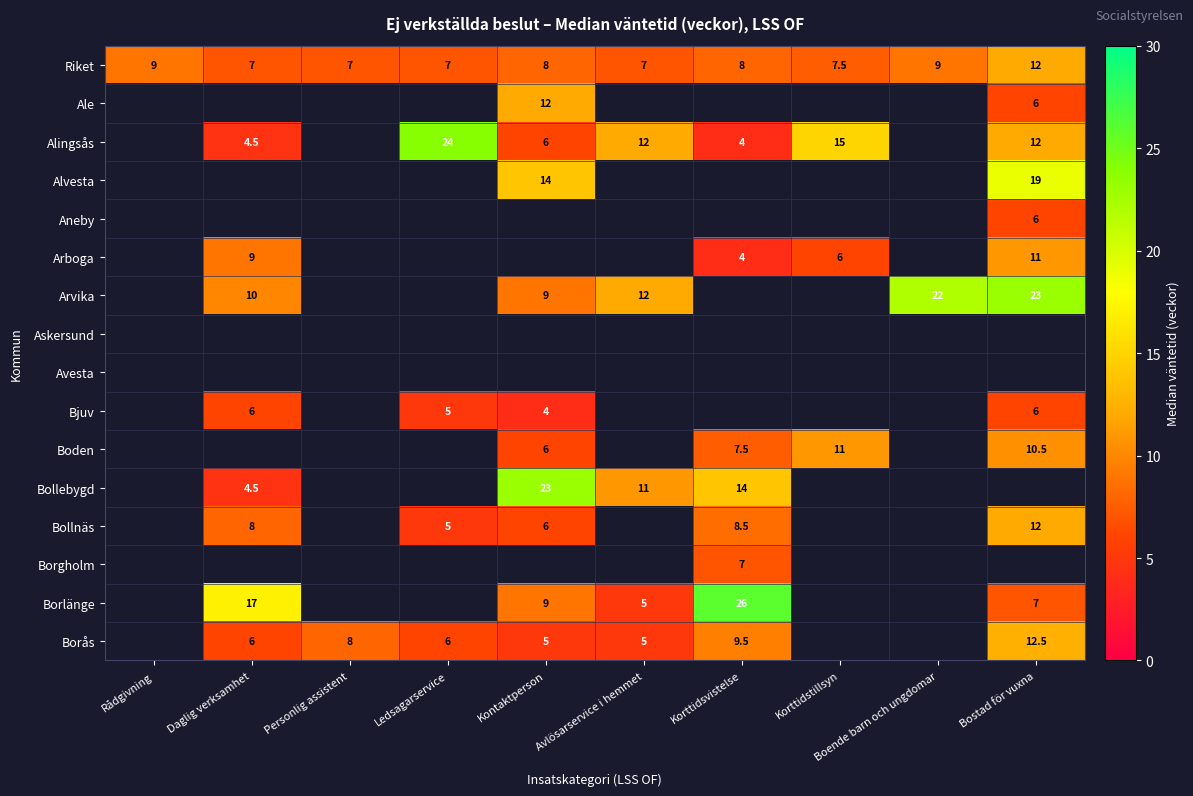

At how many categories does at least one series exceed 8?

9